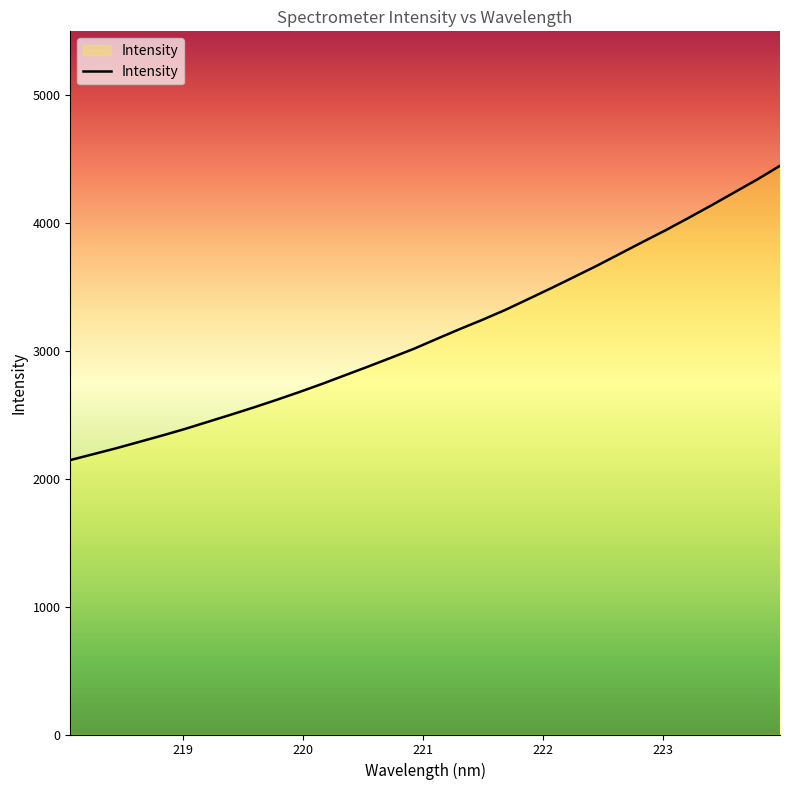

What is the minimum value shown in the chart?

2146.6